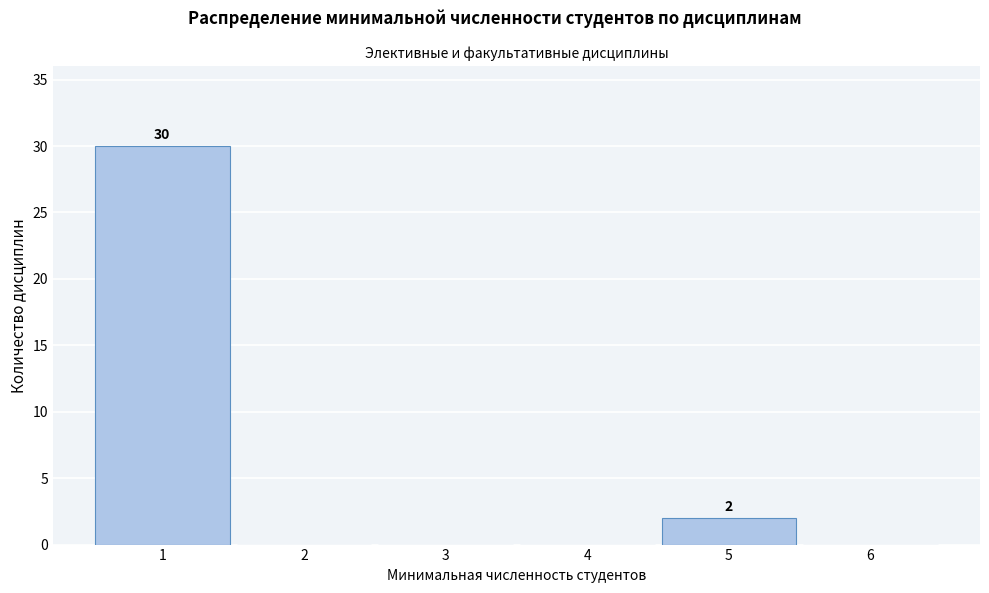

Which range on the x-axis has the tallest bar?

0.5 to 1.5